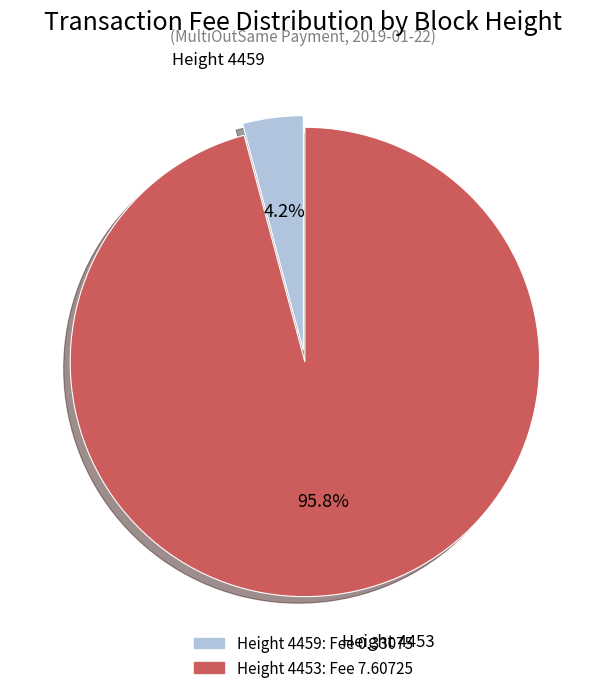

Does any single category account for the majority?

Yes